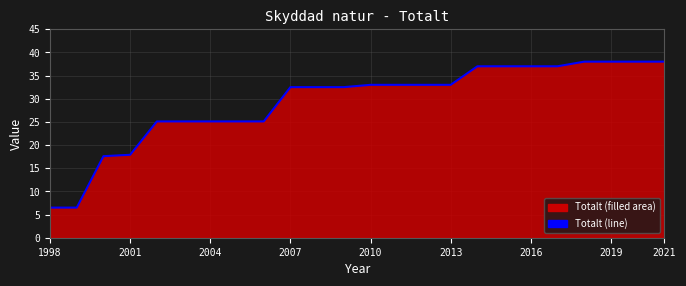

What is the change in value from 2004 to 2019?

+12.9